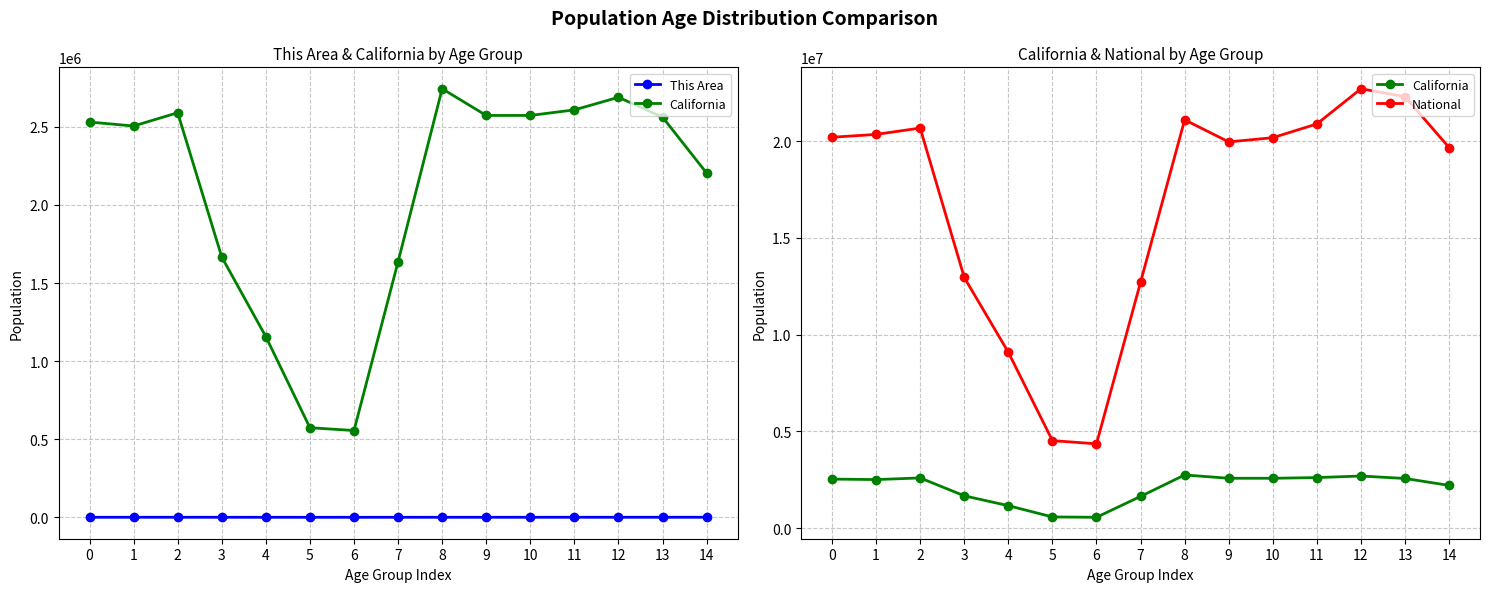

Does the chart display data point markers on the line(s)?

Yes